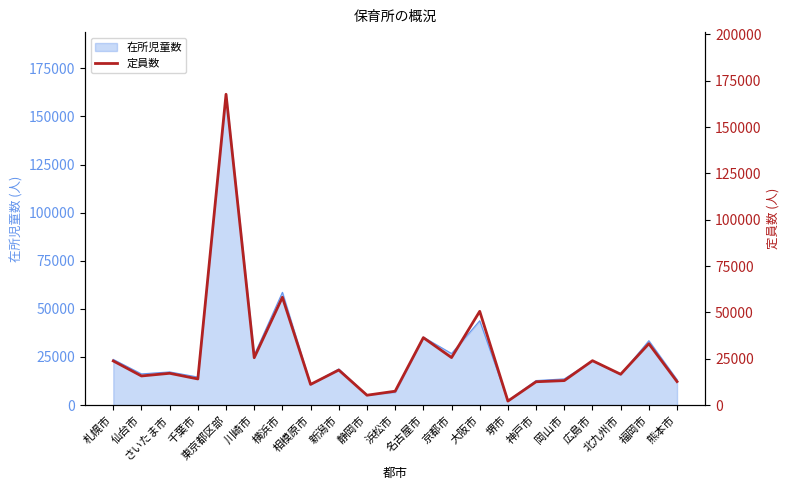

What is the approximate value at 京都市?

25650